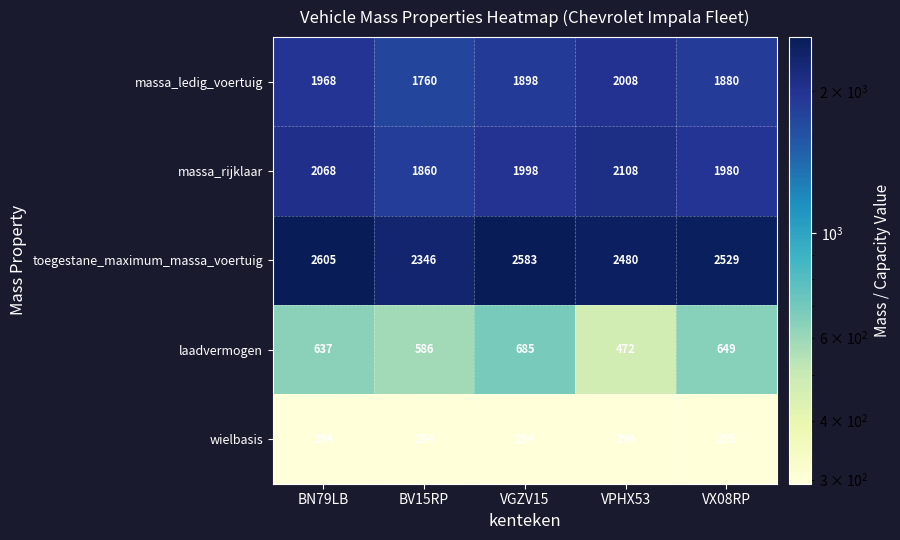

What value does the toegestane_maximum_massa_voertuig series have at BN79LB, to the nearest 50?

2600